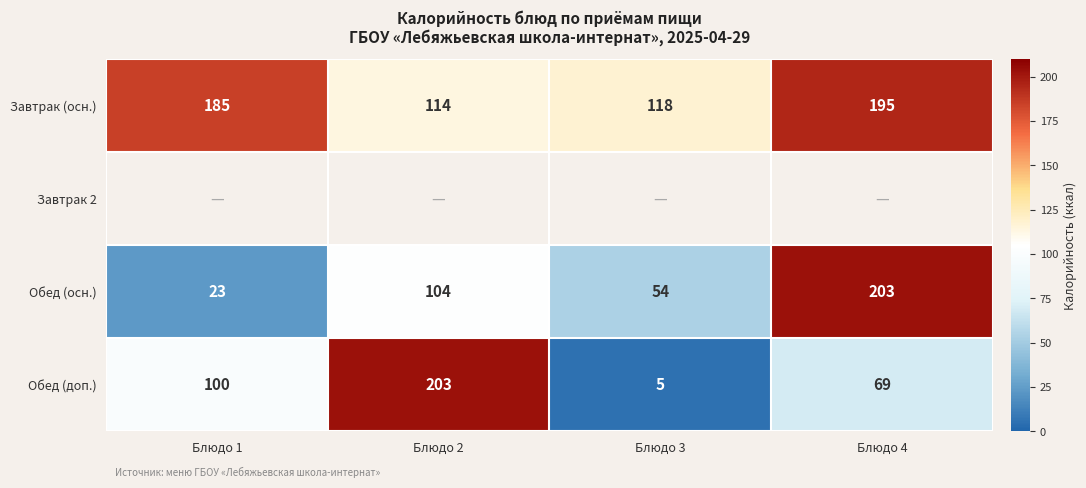

The Обед (осн.) series shows 23 at Блюдо 1. True or false?

True